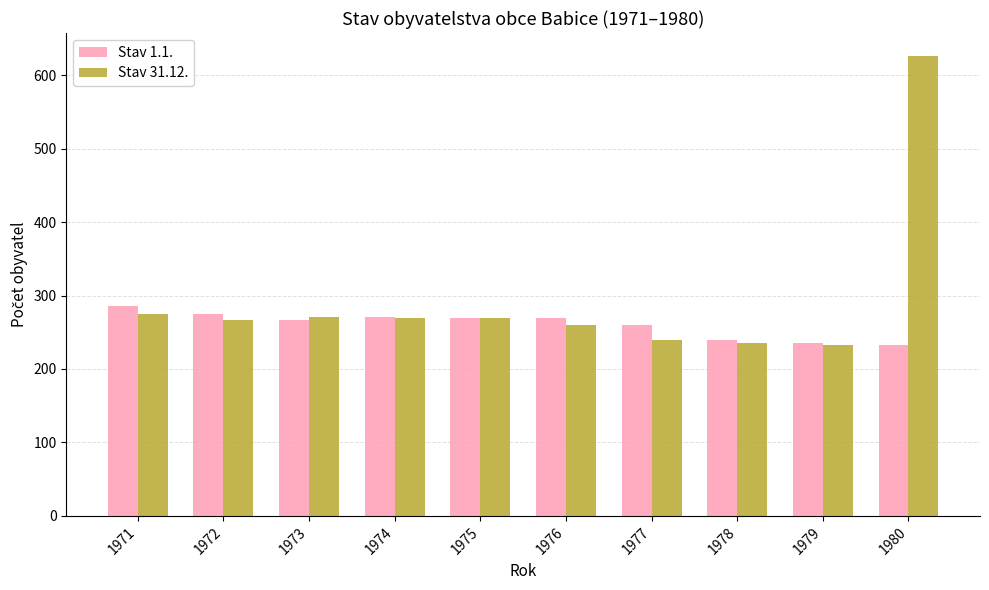

Which series has the widest spread of values?

Stav 31.12.